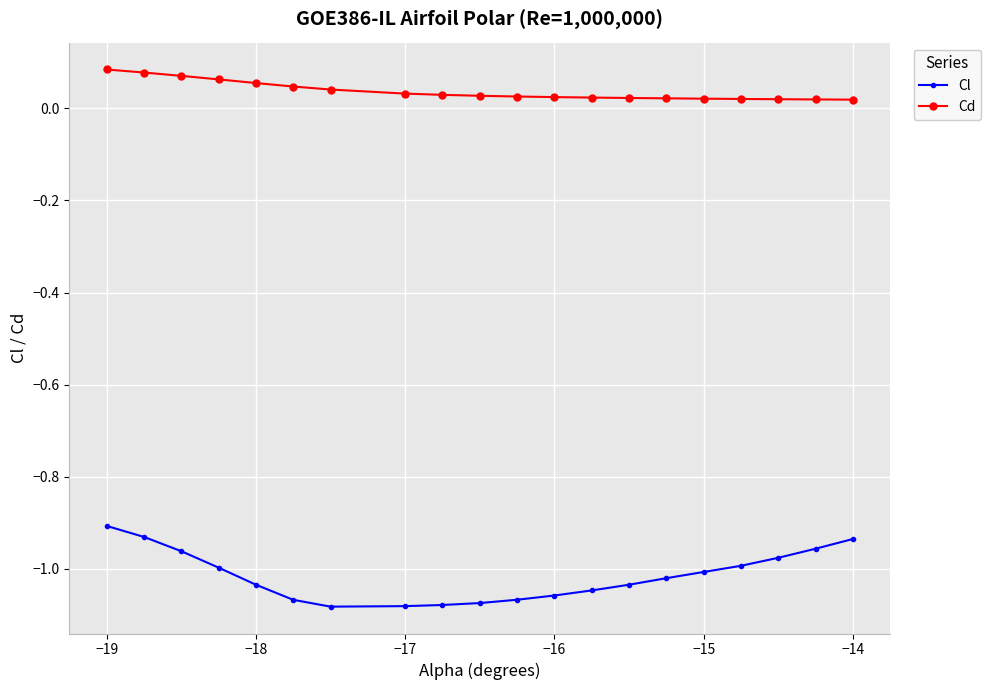

True or false: Cl and Cd intersect in this chart.

False